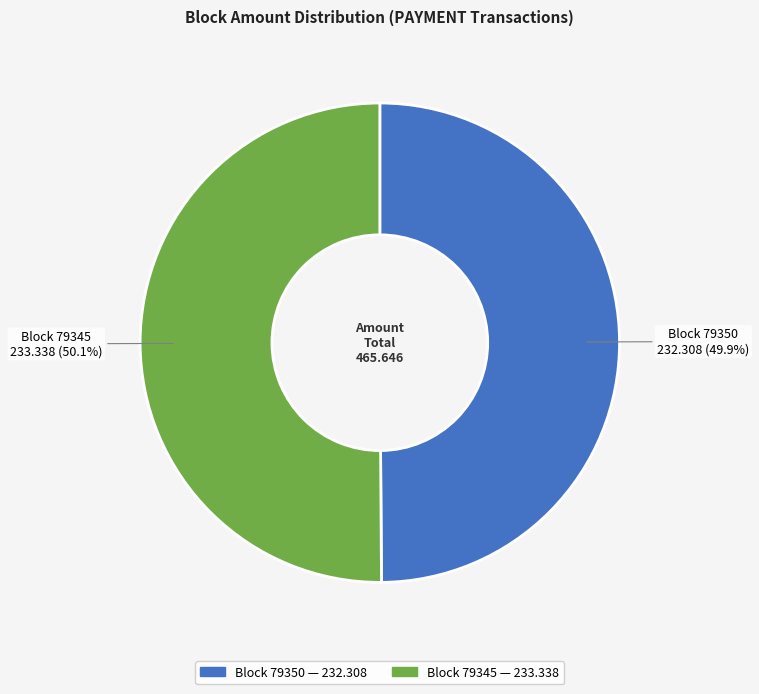

Is there any slice that represents more than half of the pie?

Yes